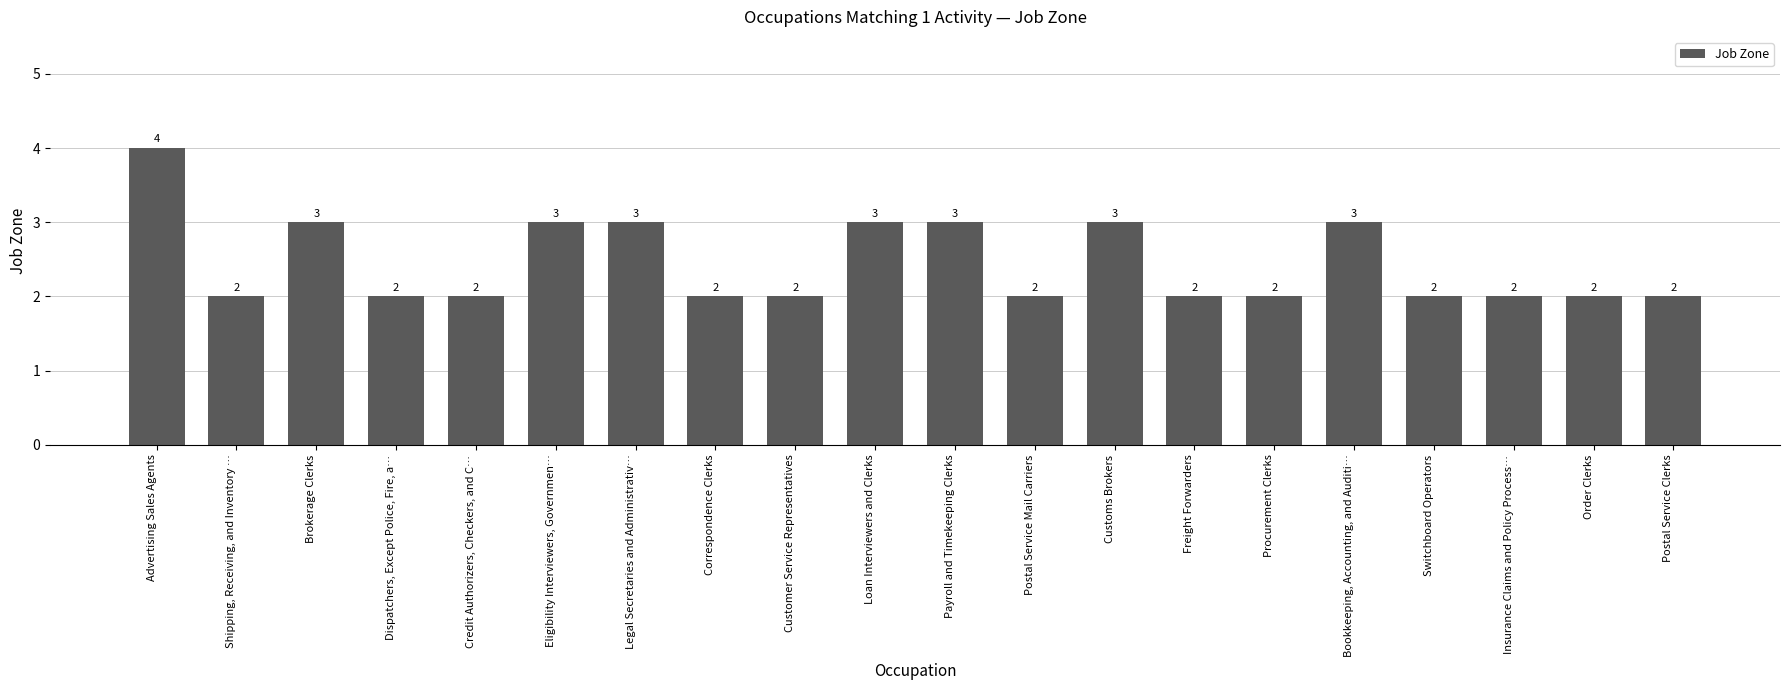

Which label corresponds to the largest value in the chart?

Advertising Sales Agents